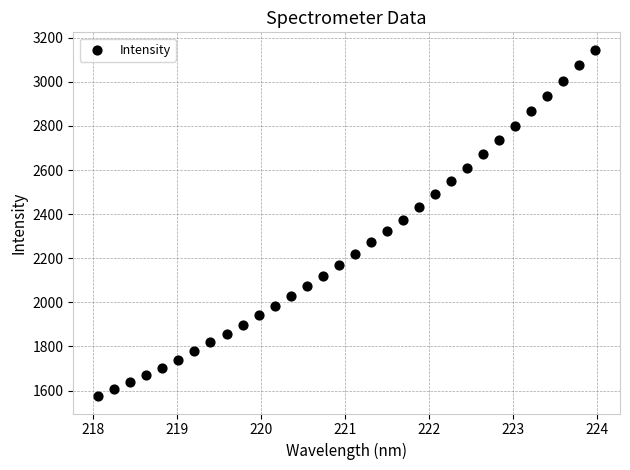

What is the range of X values (max minus min)?

5.9